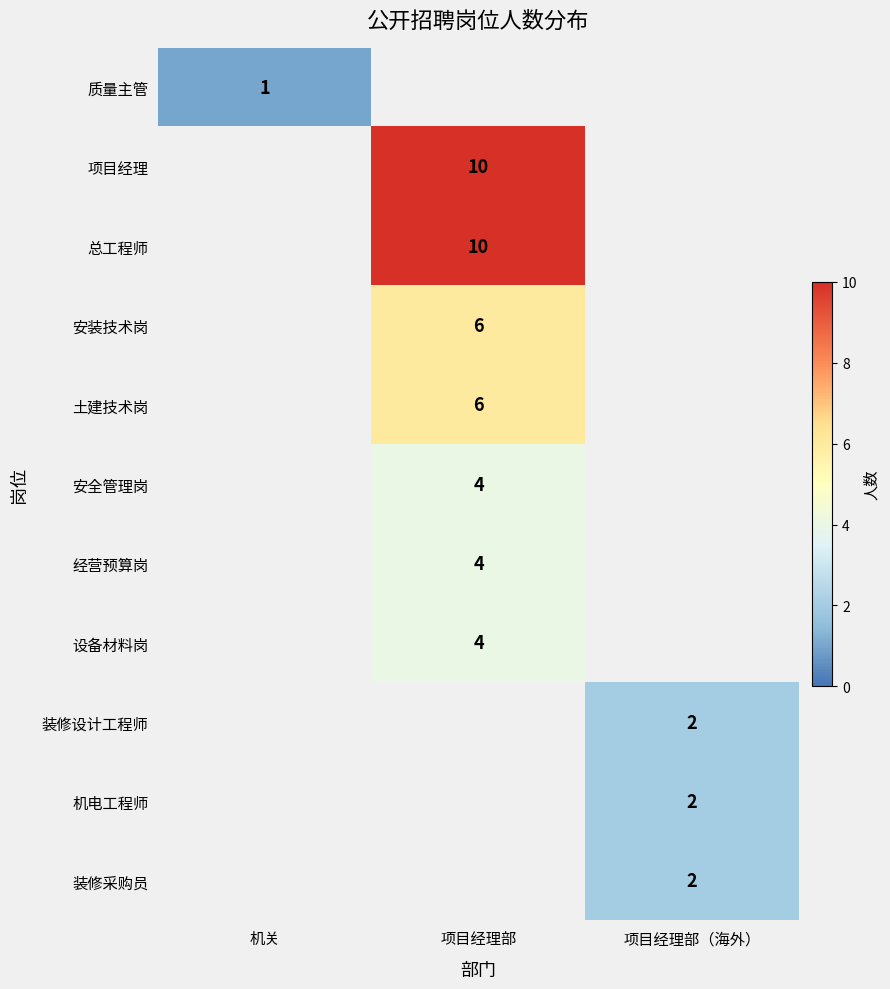

The value of 项目经理 at 项目经理部 is 3. True or false?

False